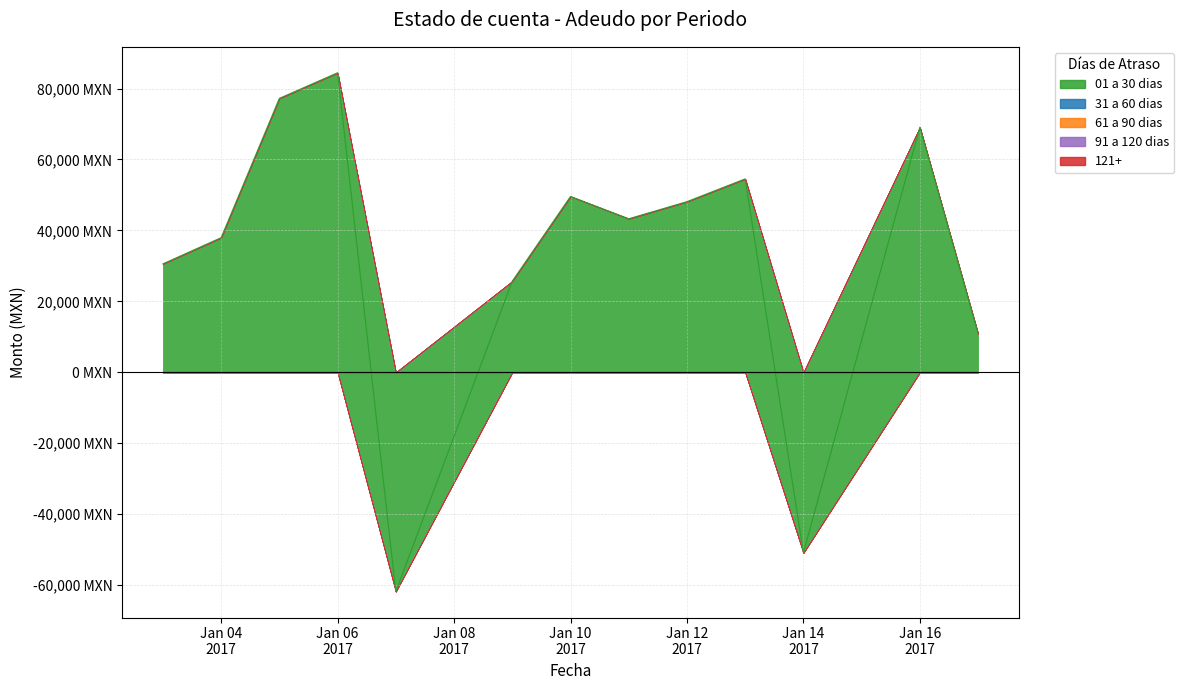

Reading left to right, extract all data points from this chart.

01 a 30 dias: 2017-01-03=30579.9	2017-01-04=37963.2	2017-01-05=77228.4	2017-01-06=84441.0	2017-01-07=-61802.9	2017-01-09=25704.8	2017-01-10=49582.4	2017-01-11=43292.7	2017-01-12=48112.7	2017-01-13=54531.8	2017-01-14=-50900.1	2017-01-16=69096.9	2017-01-17=10877.1
31 a 60 dias: 2017-01-03=0.0	2017-01-04=0.0	2017-01-05=0.0	2017-01-06=0.0	2017-01-07=0.0	2017-01-09=0.0	2017-01-10=0.0	2017-01-11=0.0	2017-01-12=0.0	2017-01-13=0.0	2017-01-14=0.0	2017-01-16=0.0	2017-01-17=0.0
61 a 90 dias: 2017-01-03=0.0	2017-01-04=0.0	2017-01-05=0.0	2017-01-06=0.0	2017-01-07=0.0	2017-01-09=0.0	2017-01-10=0.0	2017-01-11=0.0	2017-01-12=0.0	2017-01-13=0.0	2017-01-14=0.0	2017-01-16=0.0	2017-01-17=0.0
91 a 120 dias: 2017-01-03=0.0	2017-01-04=0.0	2017-01-05=0.0	2017-01-06=0.0	2017-01-07=0.0	2017-01-09=0.0	2017-01-10=0.0	2017-01-11=0.0	2017-01-12=0.0	2017-01-13=0.0	2017-01-14=0.0	2017-01-16=0.0	2017-01-17=0.0
121+: 2017-01-03=0.0	2017-01-04=0.0	2017-01-05=0.0	2017-01-06=0.0	2017-01-07=0.0	2017-01-09=0.0	2017-01-10=0.0	2017-01-11=0.0	2017-01-12=0.0	2017-01-13=0.0	2017-01-14=0.0	2017-01-16=0.0	2017-01-17=0.0